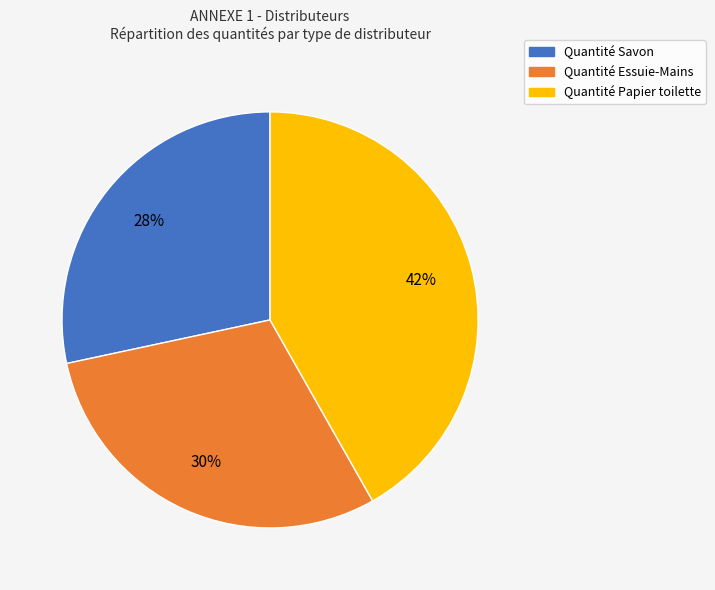

Combined, do Quantité Papier toilette and Quantité Savon account for over 50%?

Yes